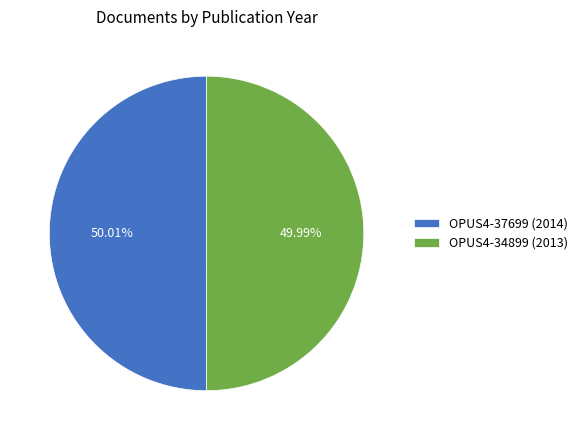

What is the ratio of the value at OPUS4-37699 (2014) to the value at OPUS4-34899 (2013)?

1.0